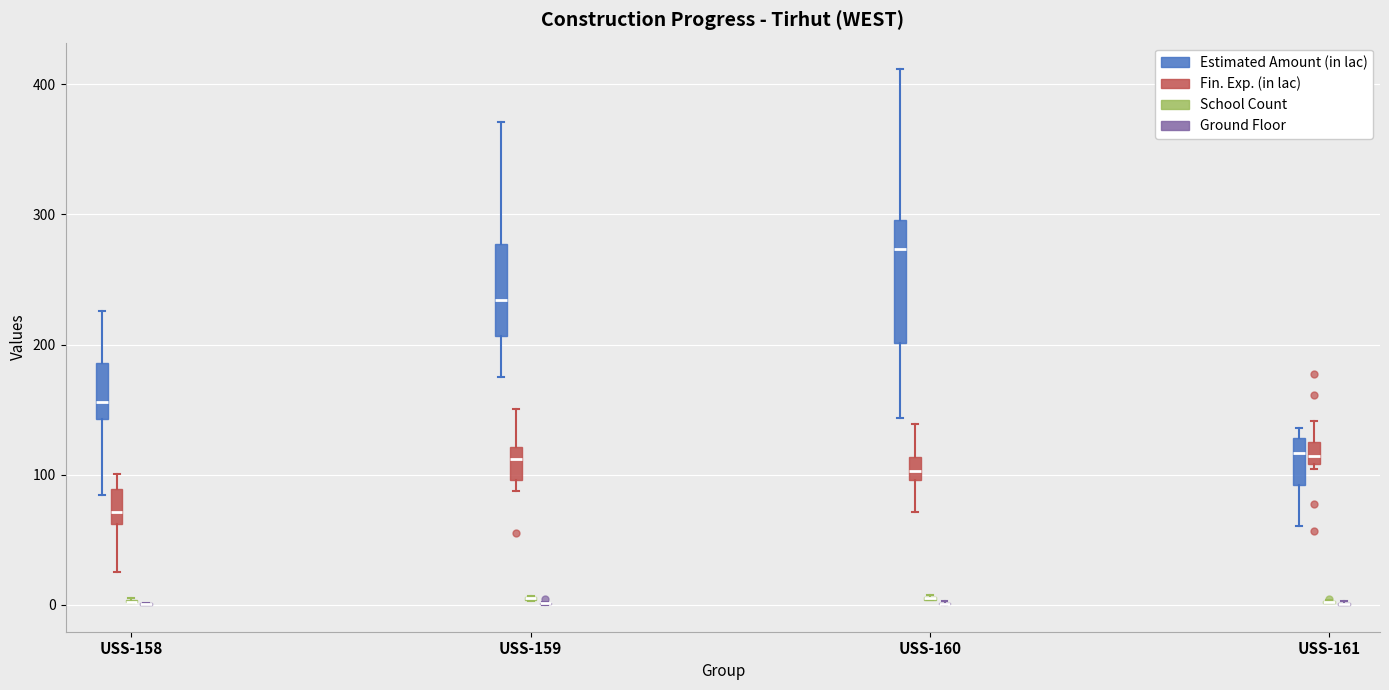

Where is the lower edge of the box for USS-161 (Estimated Amount (in lac)) on the y-axis? The values are not printed on the chart, so give them approximately, as read against the axis.

90